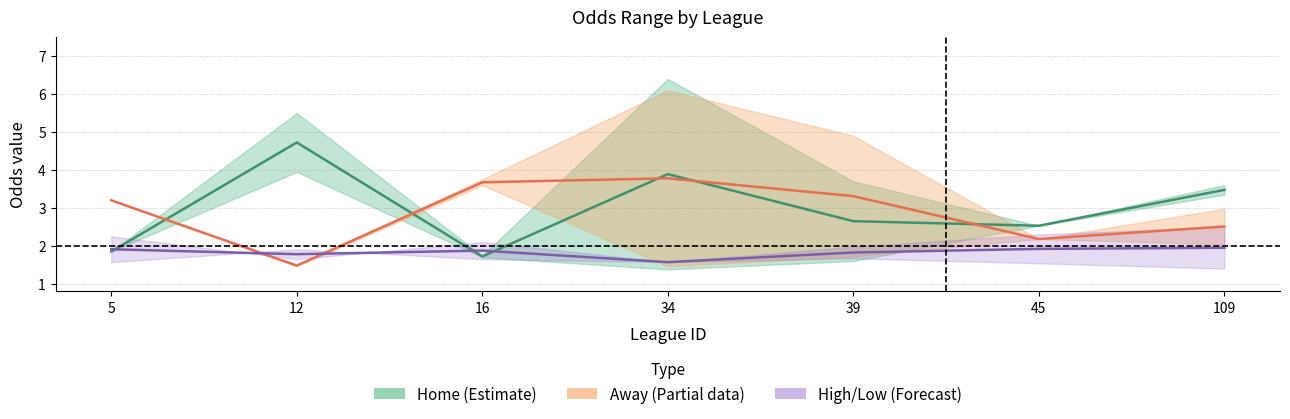

What is the average value of the High/Low (mid) series?

1.8